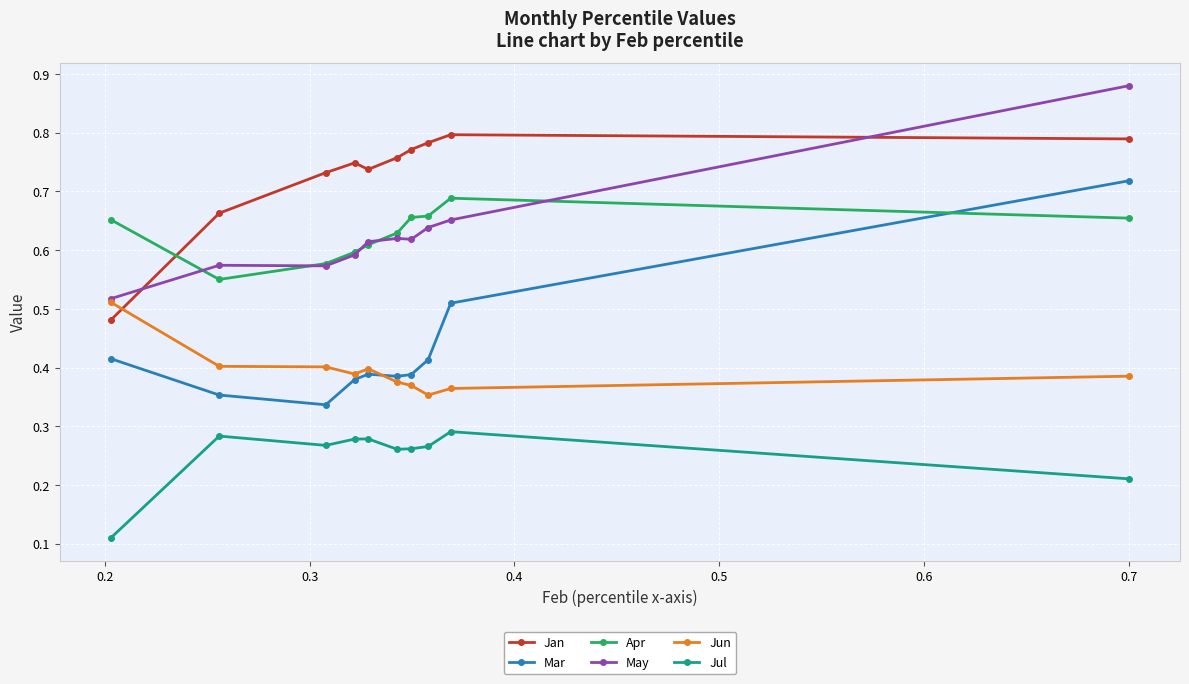

Count the Mar values in the range 0 to 1.

10